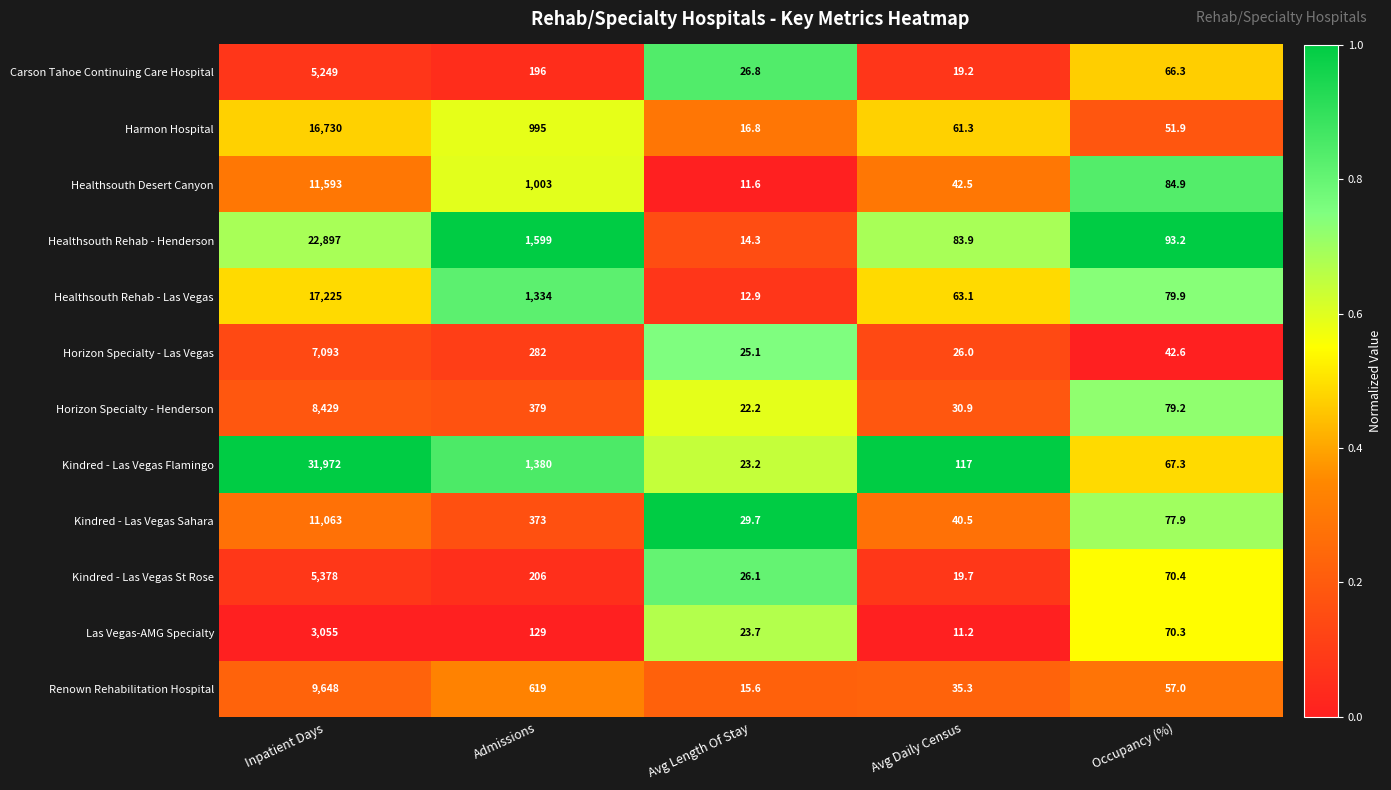

What is the sum of the Renown Rehabilitation Hospital values at Inpatient Days and Admissions?

10267.0